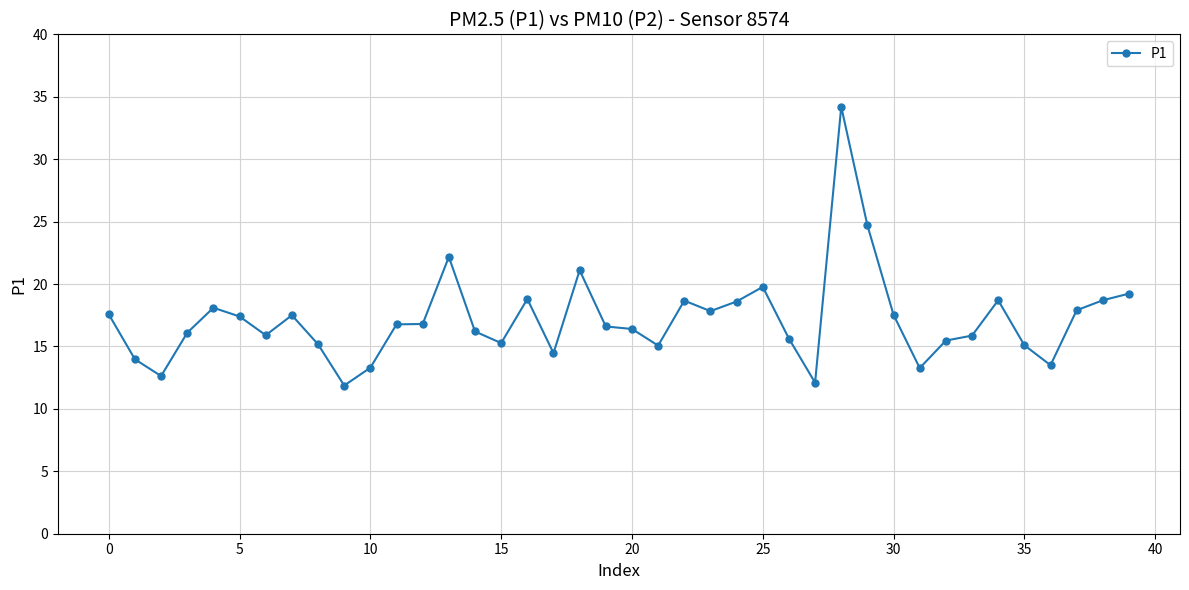

What is the value of the 32nd point from the left?

13.3